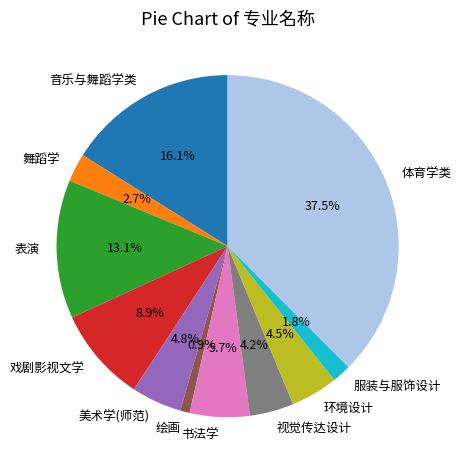

Is it true that 视觉传达设计 is 4% of the pie?

True